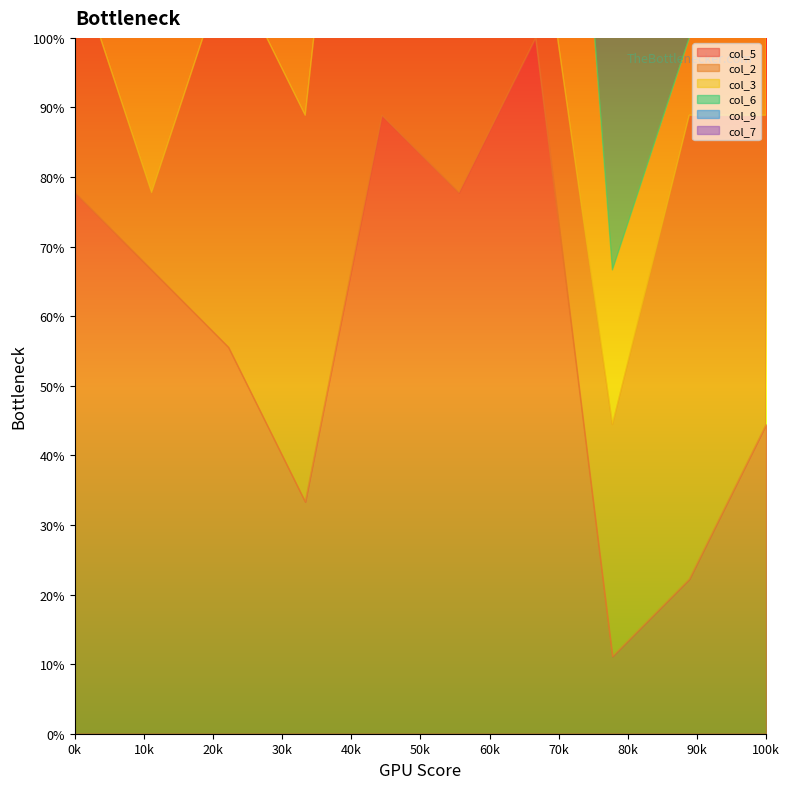

What is the difference between the col_6 values at 5 and 4?

3